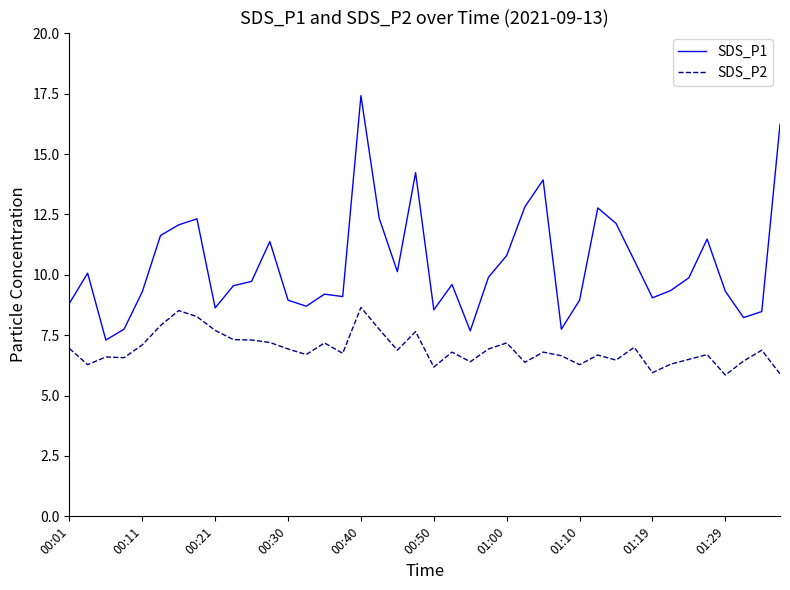

What is the difference between the maximum and minimum values in the SDS_P2 series?

2.8